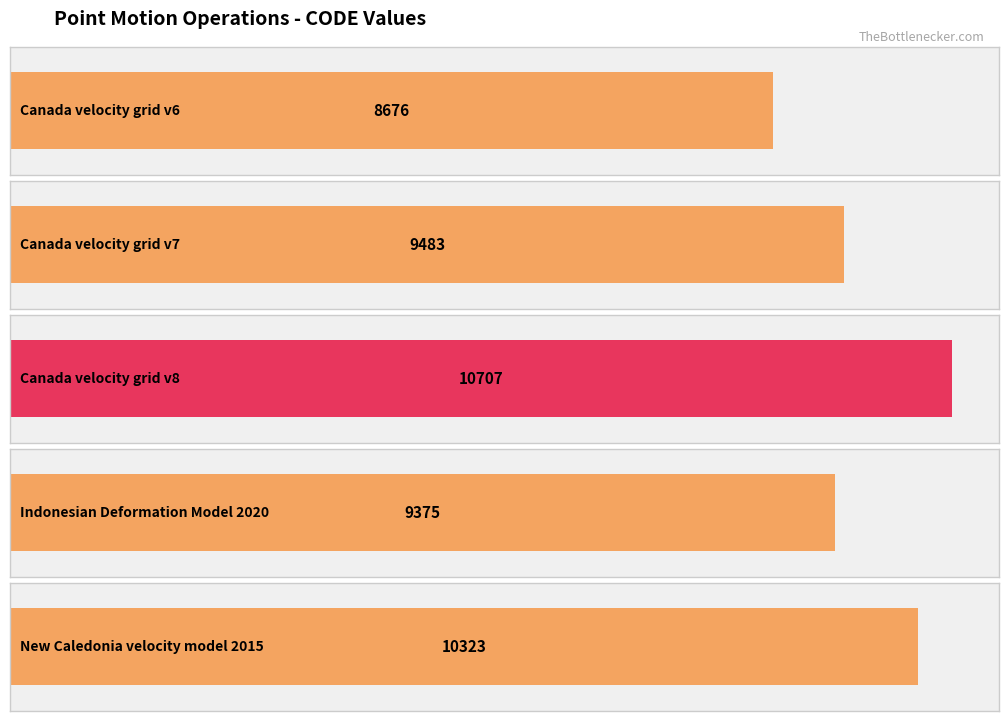

Approximately how many times larger is the value at Canada velocity grid v8 compared to Indonesian Deformation Model 2020?

1.1